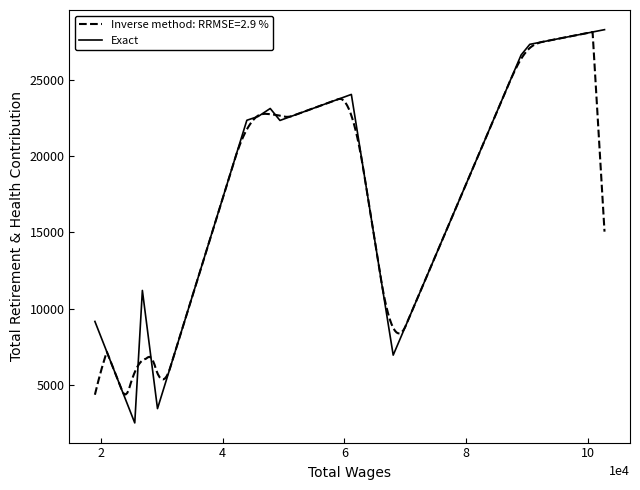

The chart shows a value of 7816 at 7. True or false?

False